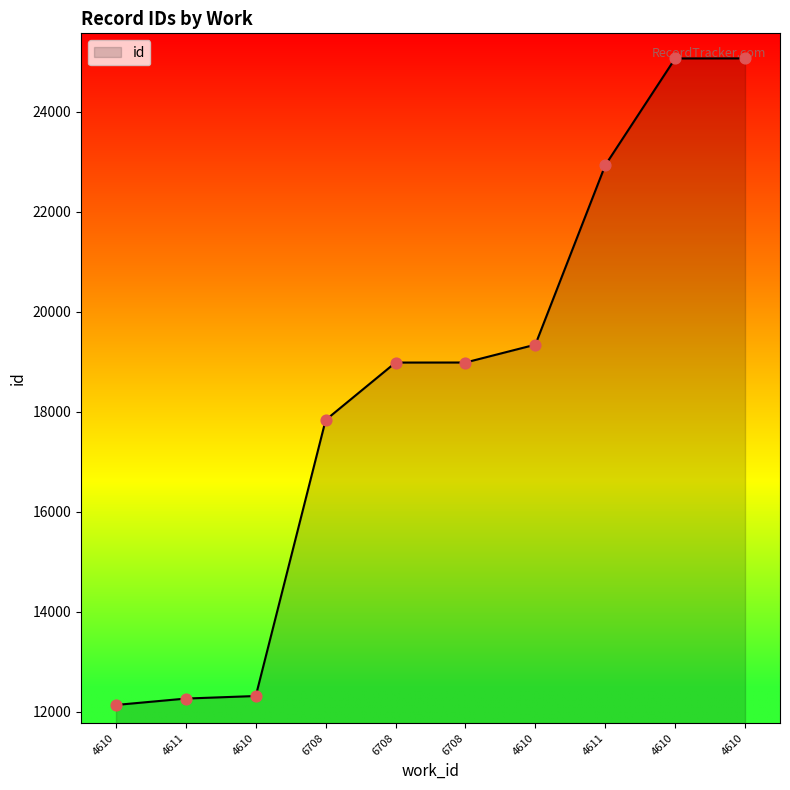

Approximately how many times larger is the value at 4610 compared to 4610?

1.6